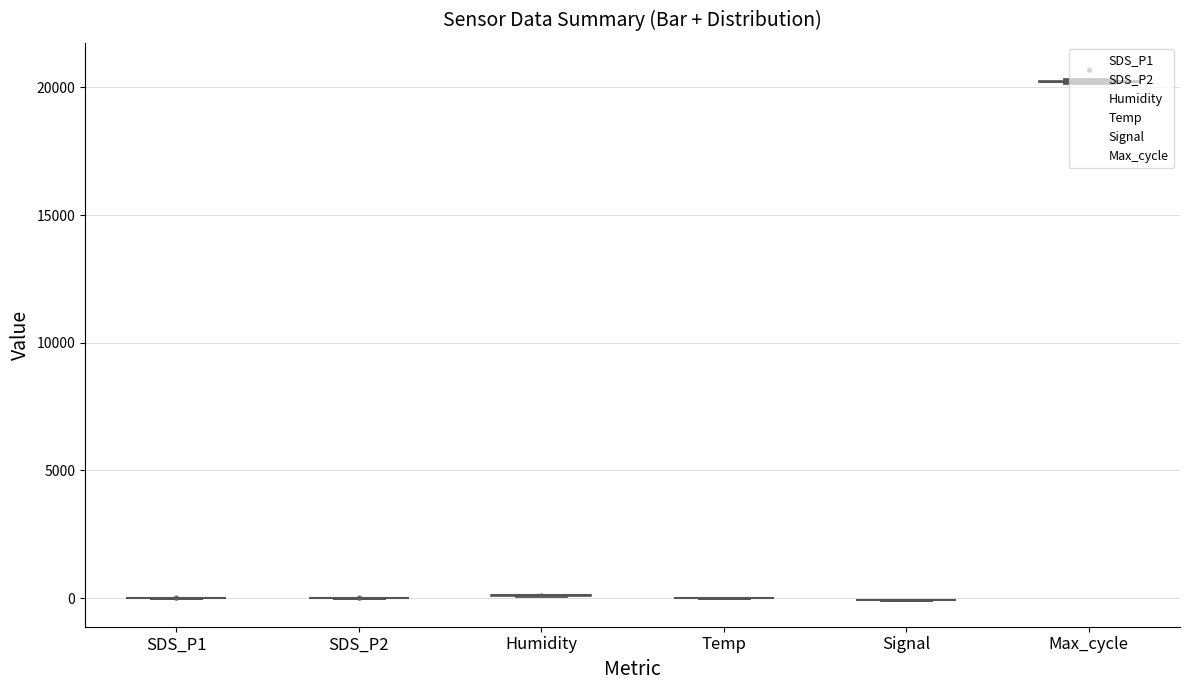

At 7, list the series in order from smallest to largest.

Signal, Temp, SDS_P2, SDS_P1, Humidity, Max_cycle